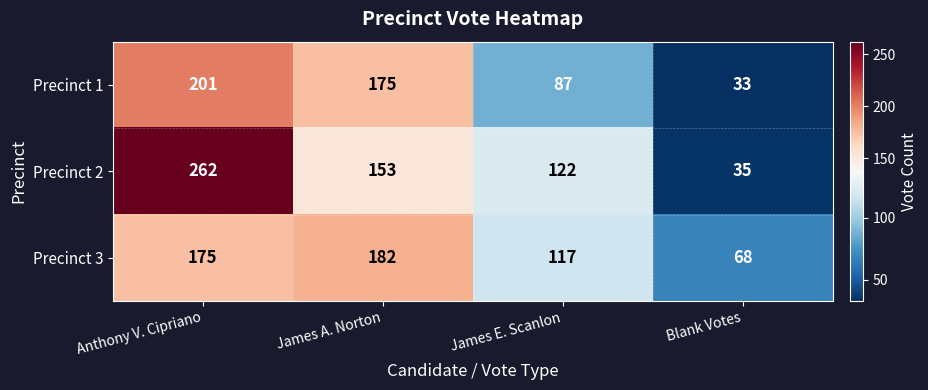

Which label corresponds to the largest value in the chart?

Anthony V. Cipriano